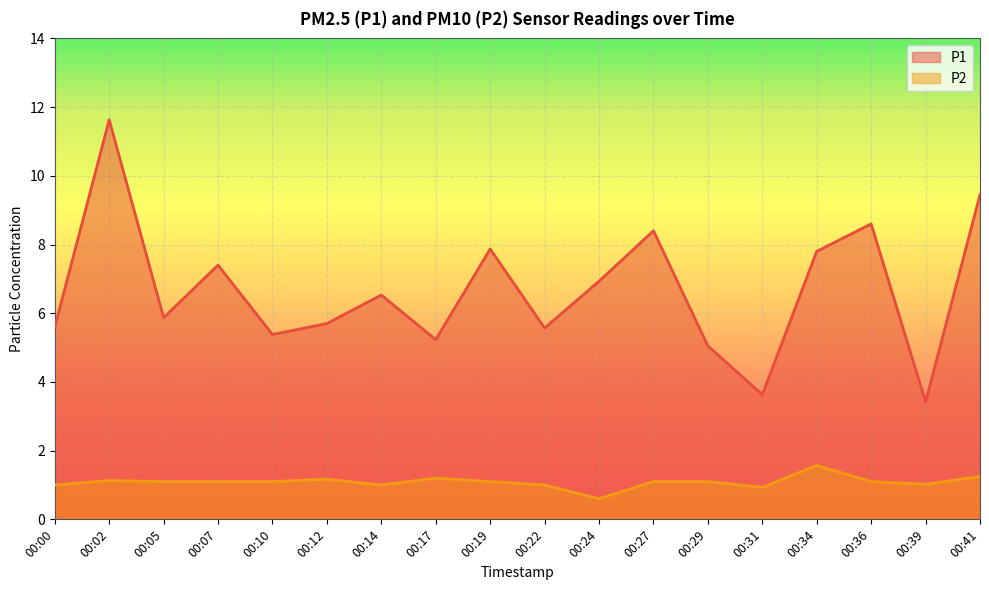

Where is the first local maximum for P1?

00:02